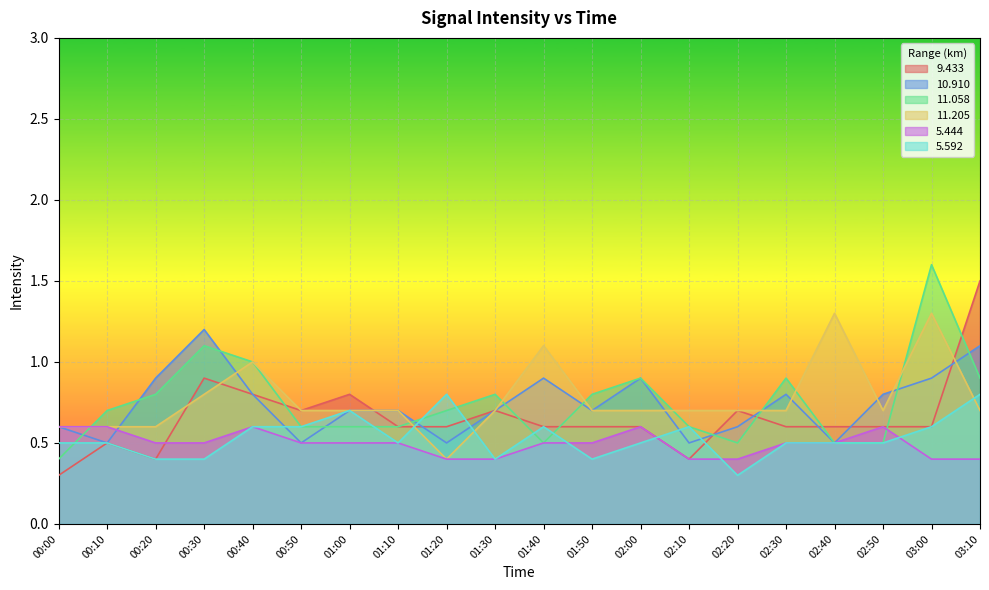

Which series has the widest spread of values?

11.058